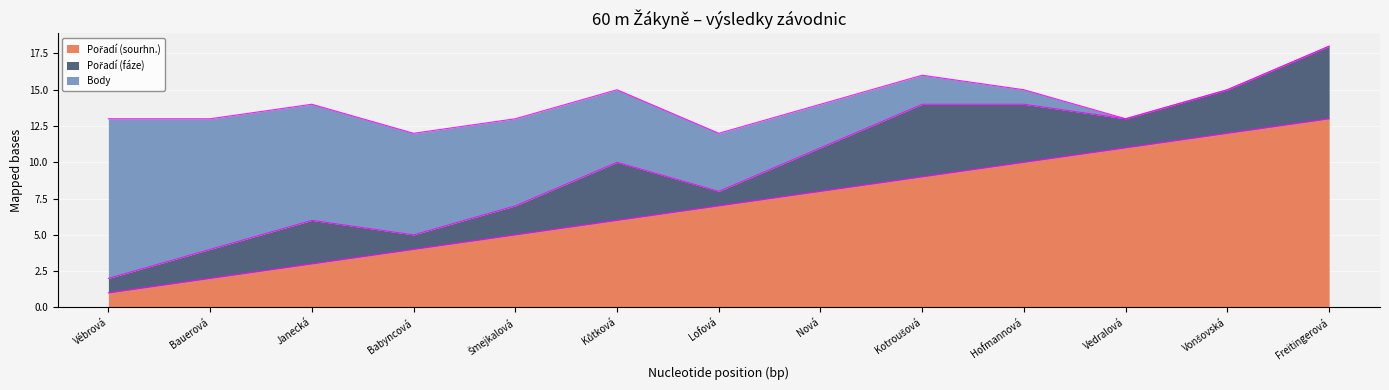

True or false: Pořadí (sourhn.) and Pořadí (fáze) intersect in this chart.

False